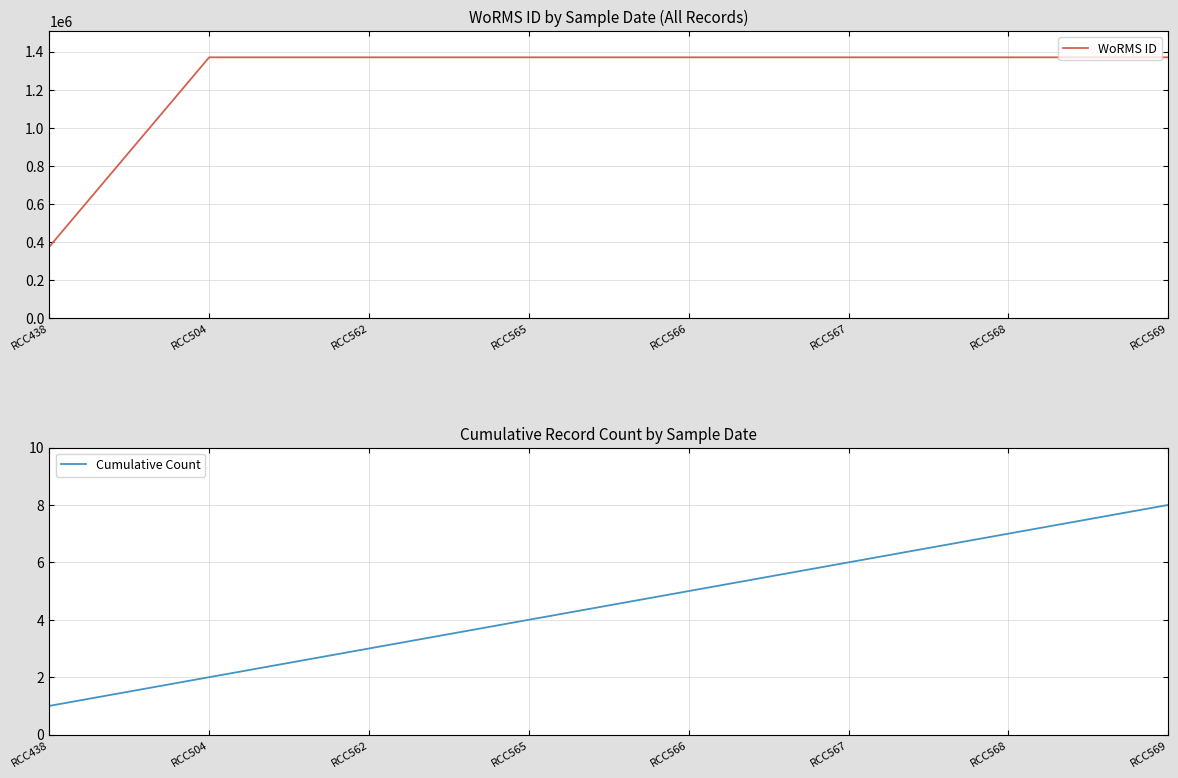

True or false: Cumulative Count and WoRMS ID intersect in this chart.

False